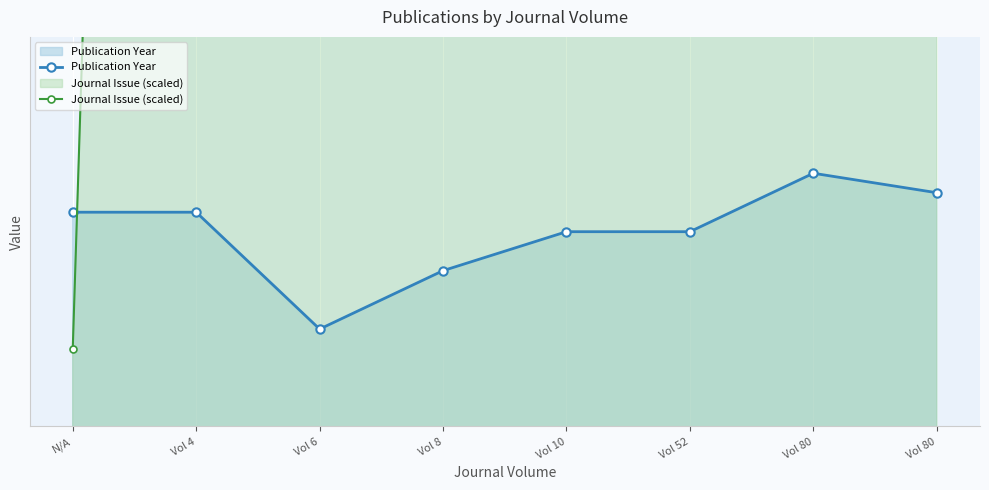

Reading right to left, list all the values displayed in this chart.

Publication Year: 2022	2023	2020	2020	2018	2015	2021	2021
Journal Issue (scaled): 2214	2614	4214	2214	2214	2214	2214	2014